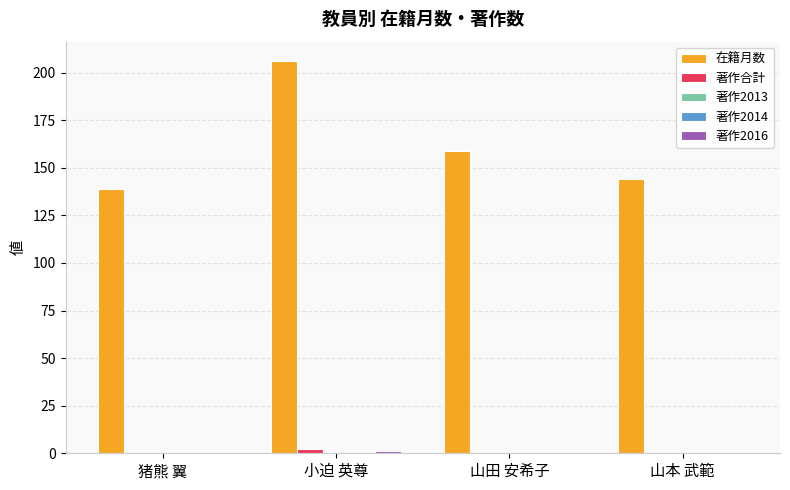

Does the chart contain stacked bars?

No